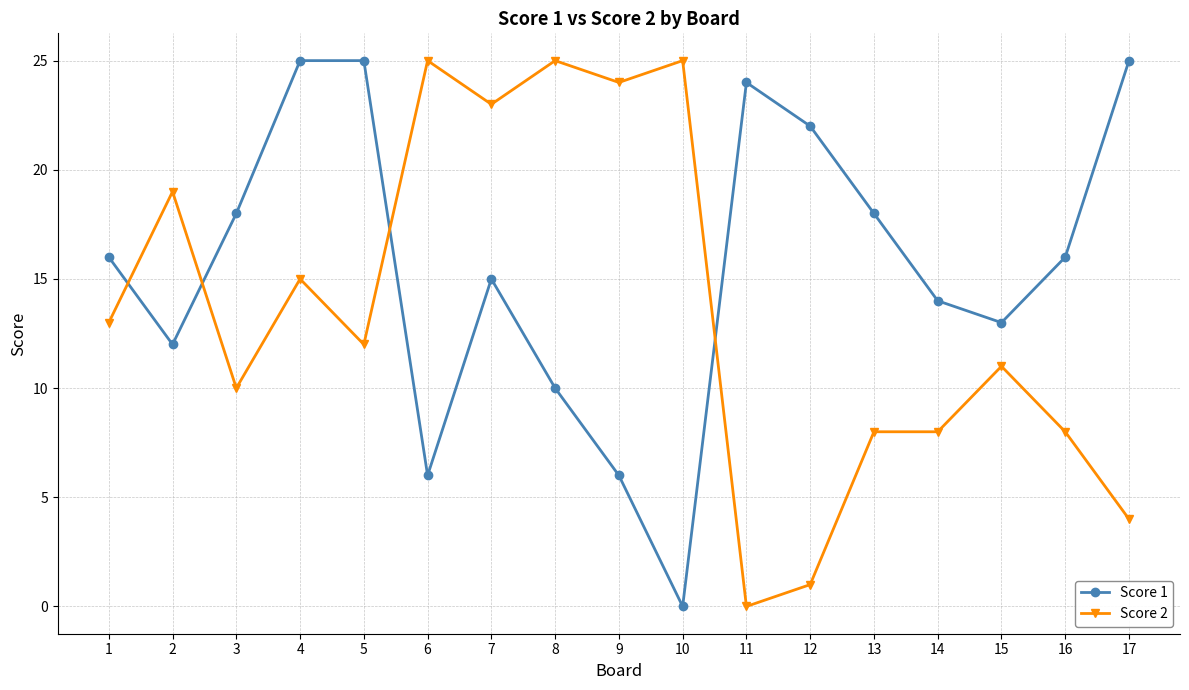

Between 8 and 14, which series saw the biggest shift?

Score 2